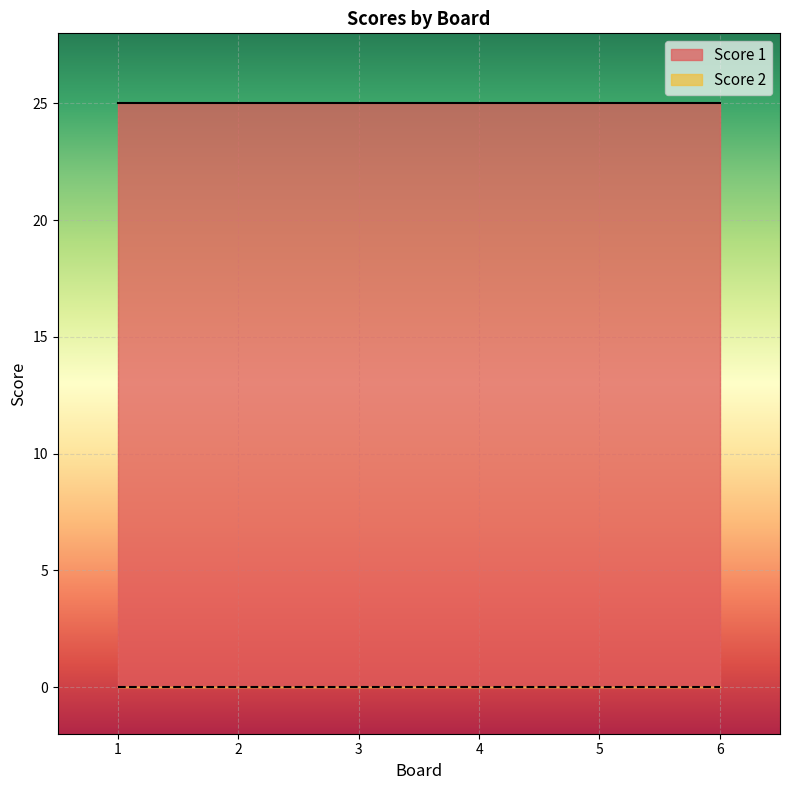

True or false: Score 2 has more than 2 points higher than both neighbors.

False